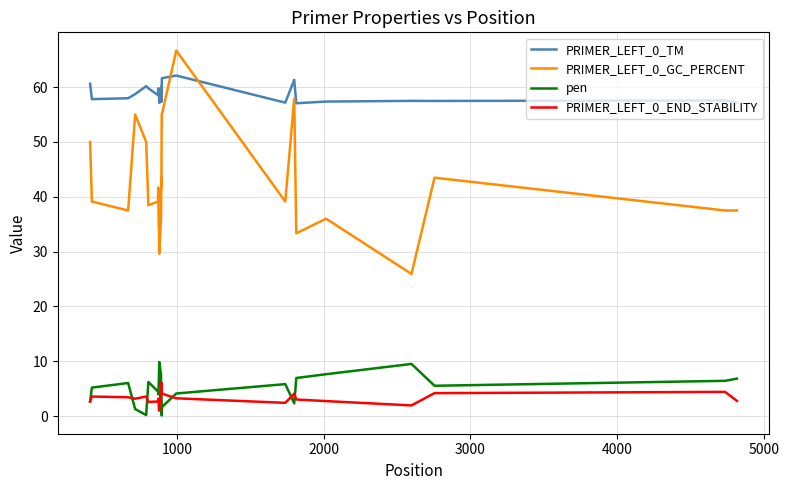

Is this an area chart (filled region under the line)?

No